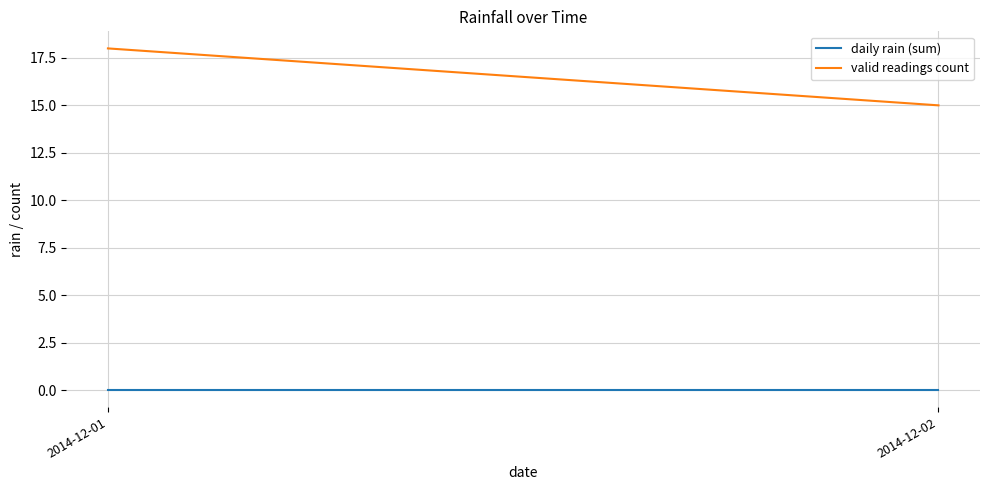

At which category does the chart reach its minimum across all series?

2014-12-01